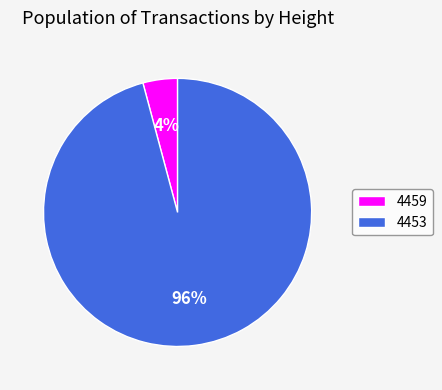

True or false: 4453 accounts for 96% of the total.

True